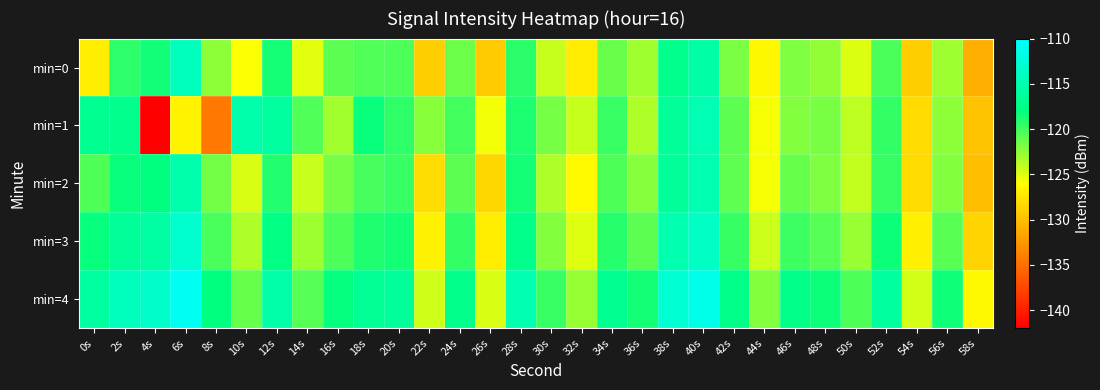

What is the spread (max minus min) of values at 36s?

4.9